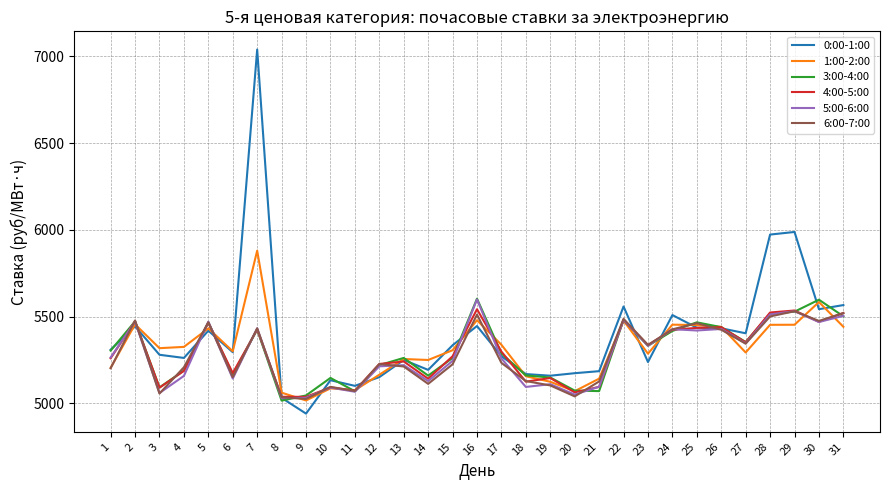

Is this an area chart (filled region under the line)?

No